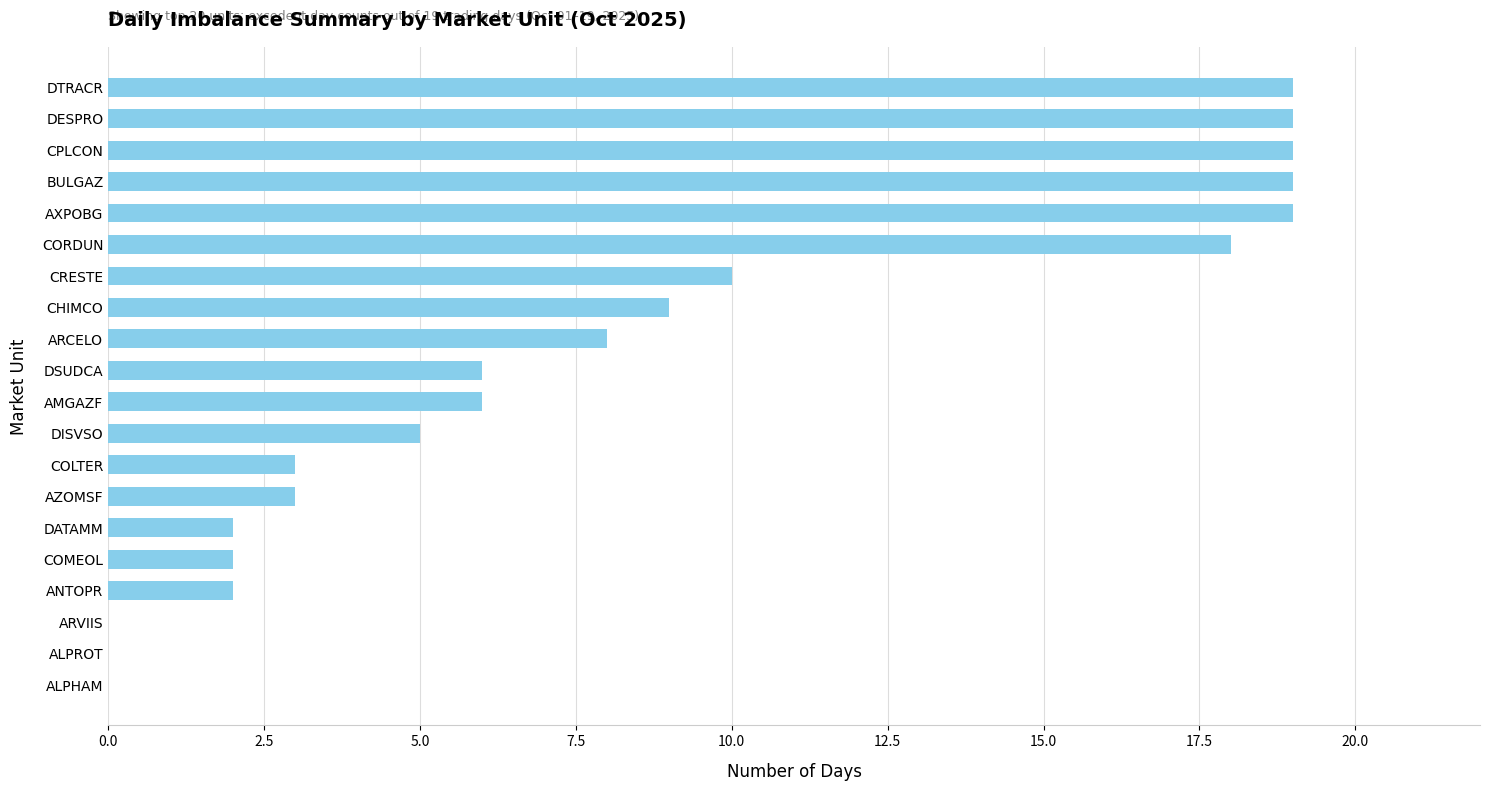

Is it true that the value at DSUDCA is 6?

True